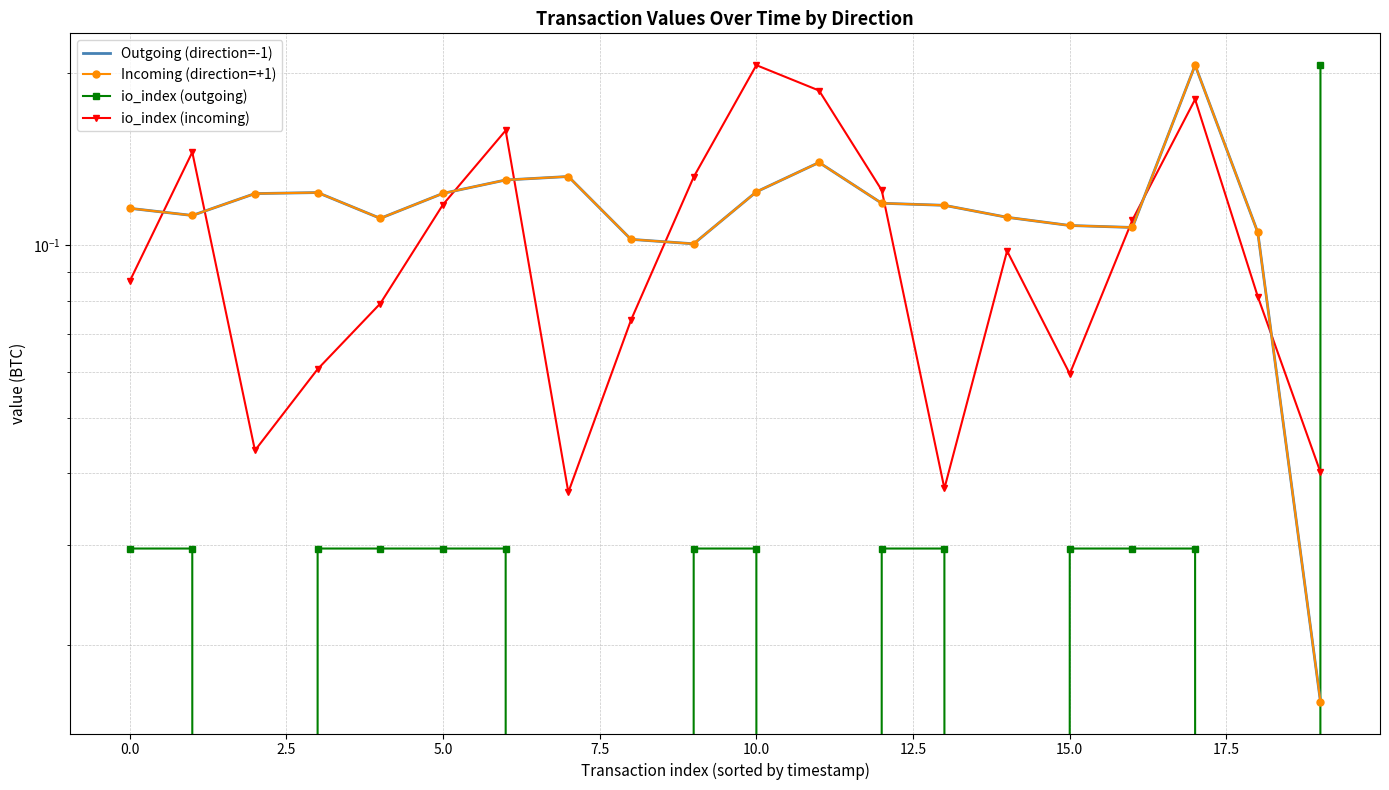

What is the total value across all series at 12.5?

0.4